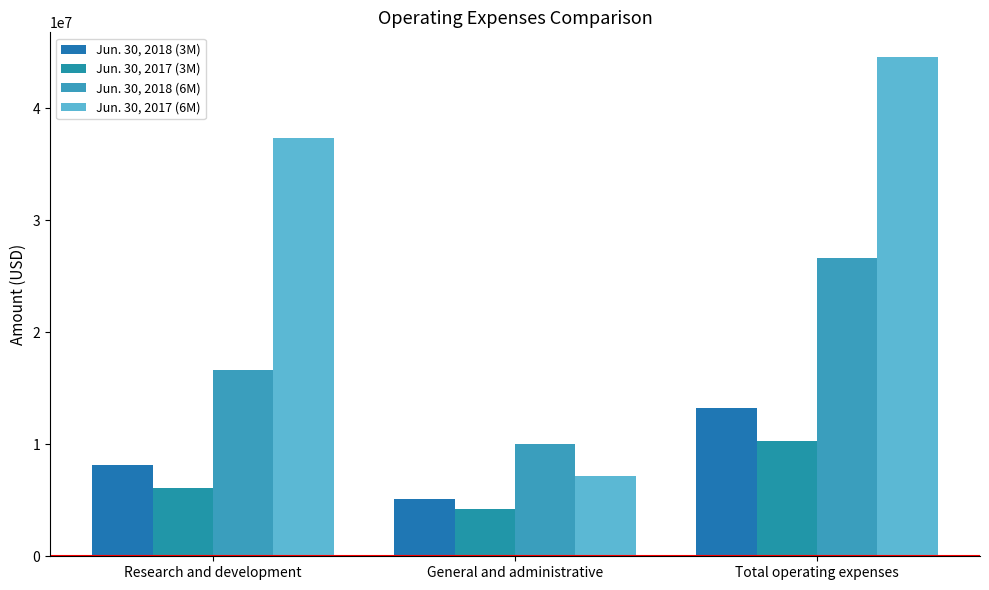

Does the chart contain any negative values?

No